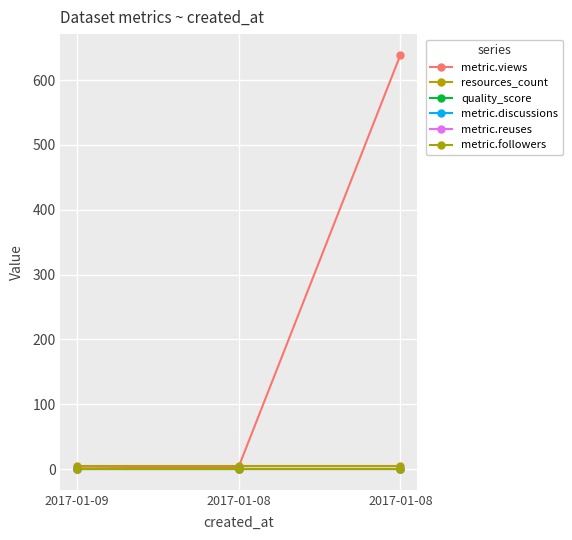

Does the chart have visible grid lines?

Yes